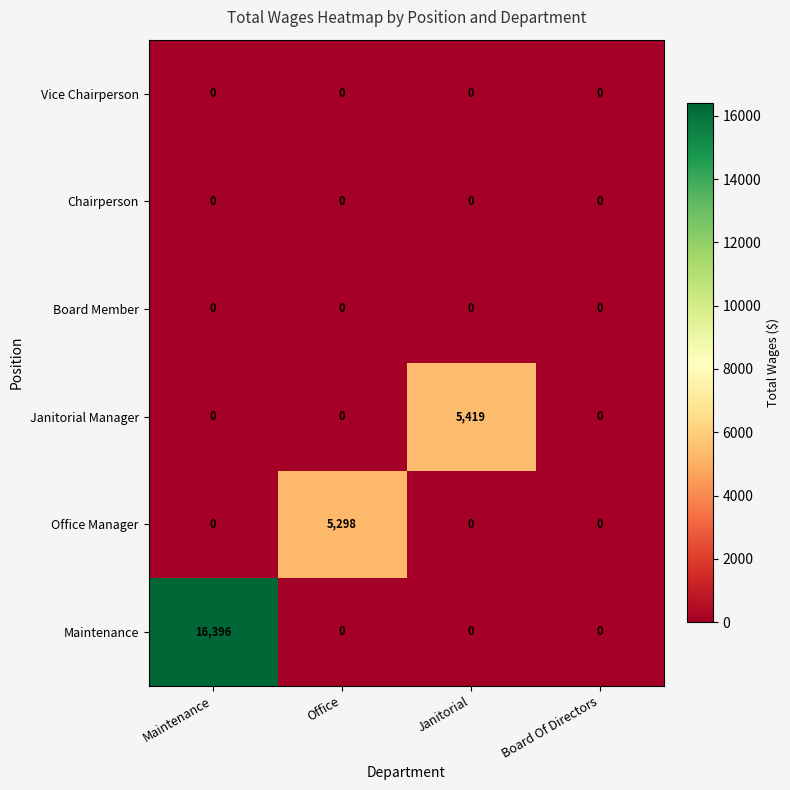

Which series has the largest range (max minus min)?

Maintenance